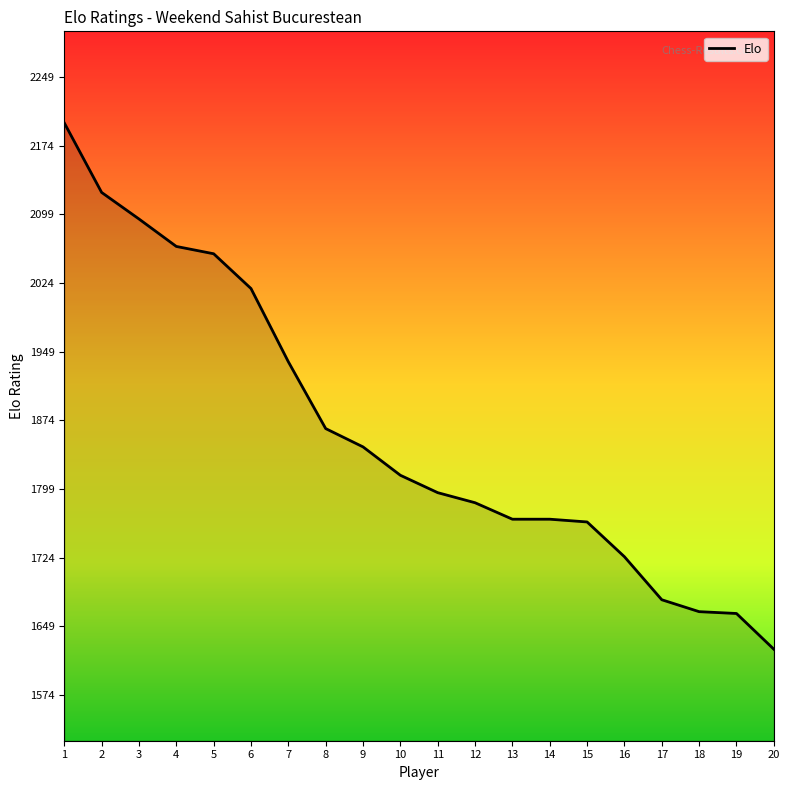

What is the difference between the maximum and minimum values?

575